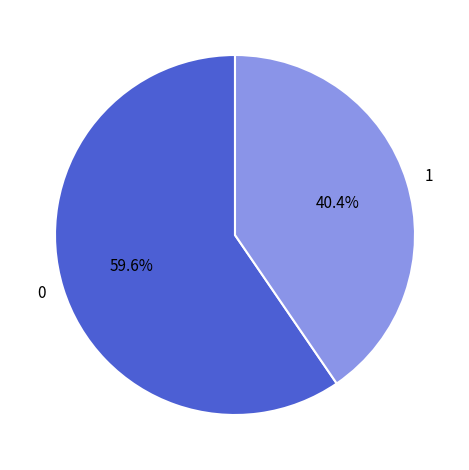

Which slice is the smallest?

1